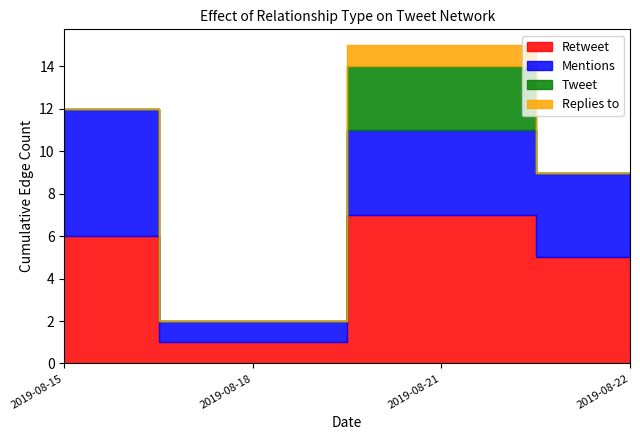

At 2019-08-19, list the series in order from largest to smallest.

Retweet, Mentions, Tweet, Replies to